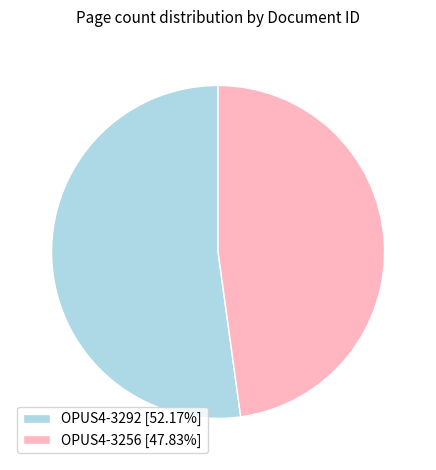

Which slice is the smallest?

OPUS4-3256